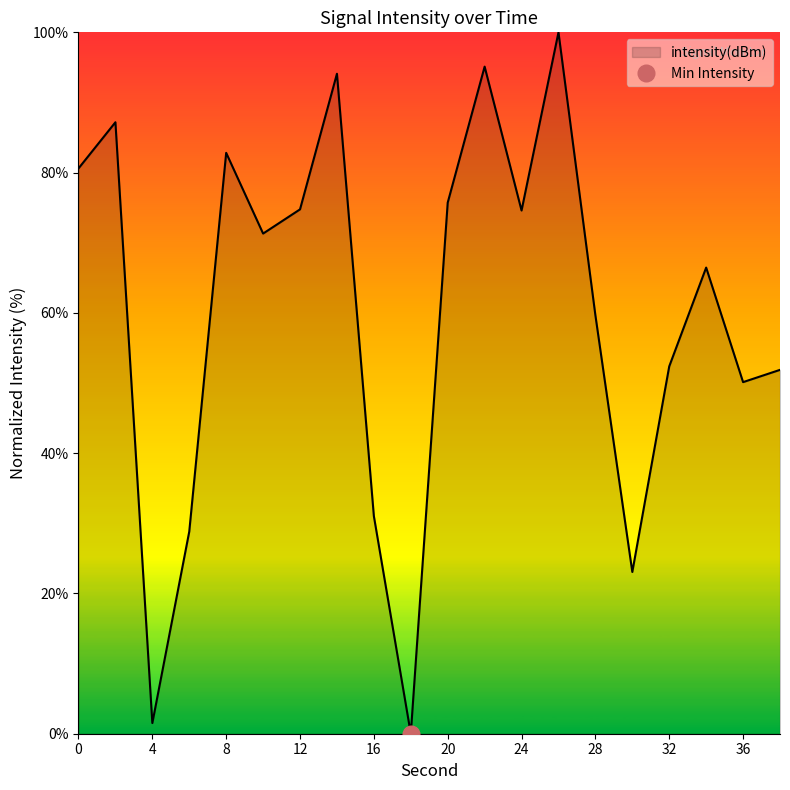

List the labels in order of value, smallest first.

18, 4, 30, 6, 16, 36, 38, 32, 28, 34, 10, 24, 12, 20, 0, 8, 2, 14, 22, 26